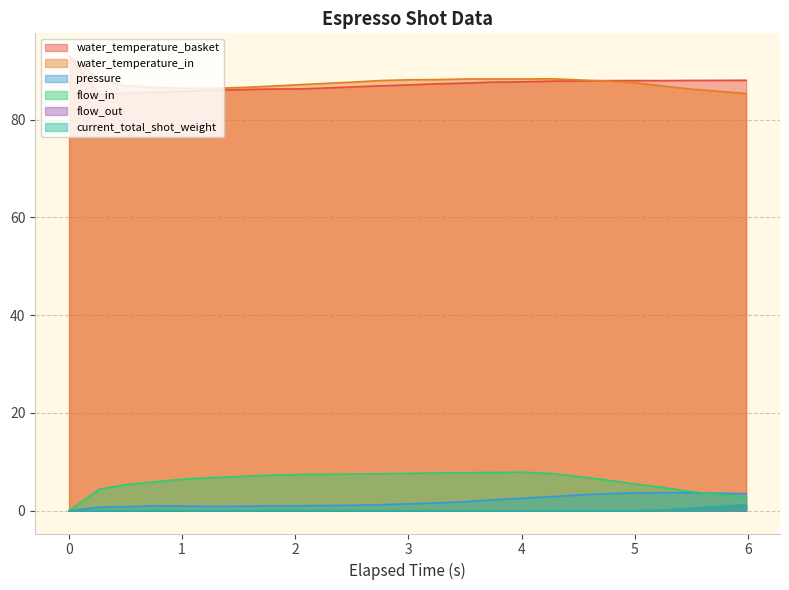

How many data points in water_temperature_basket are above 87?

14